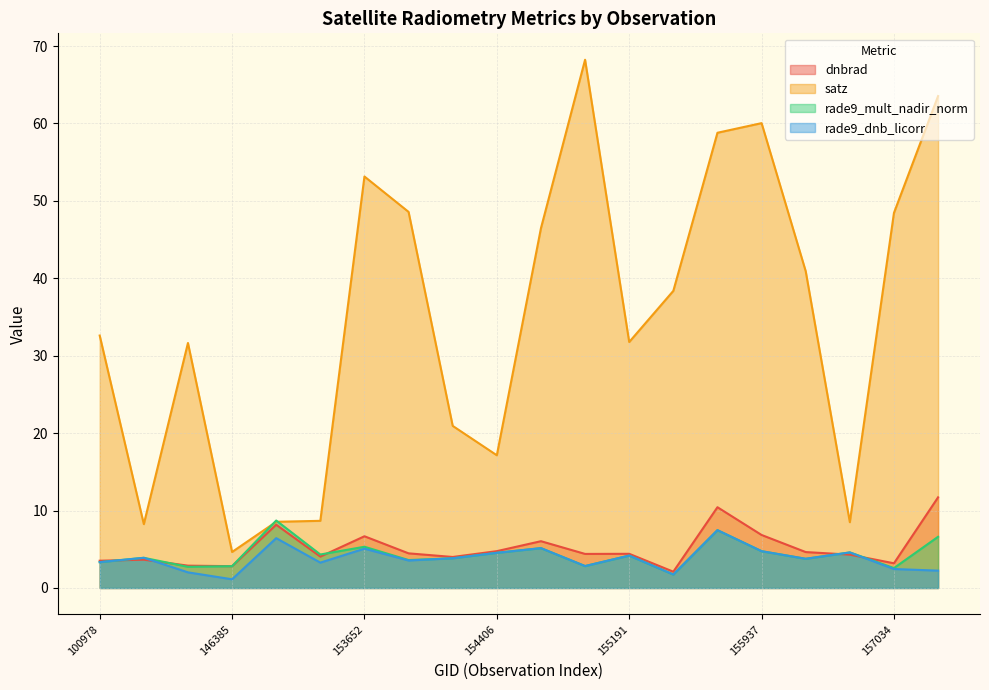

At which label does dnbrad reach its minimum?

155557